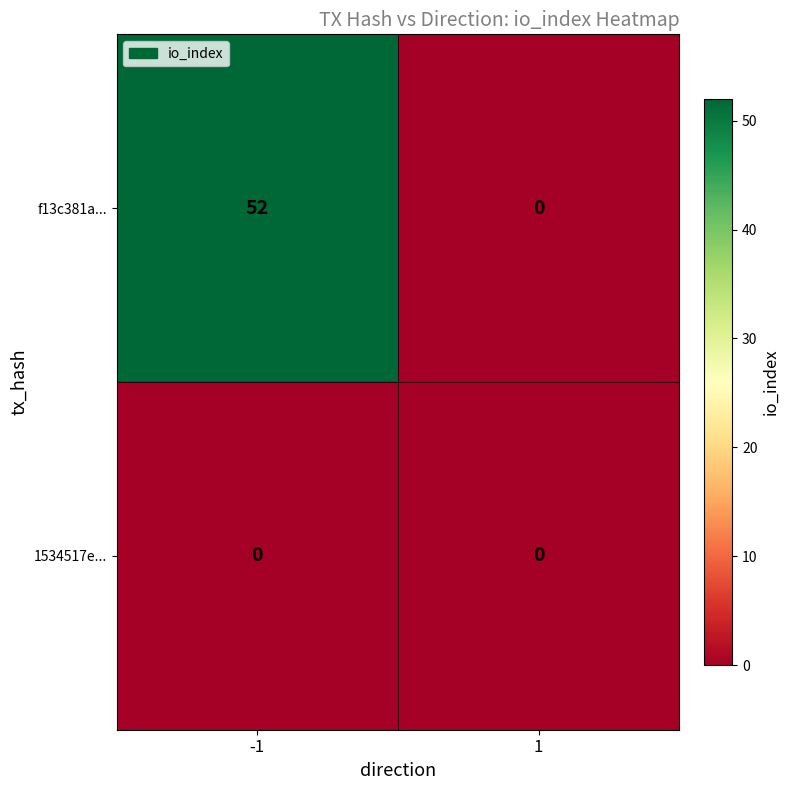

How many data points does each series have?

2